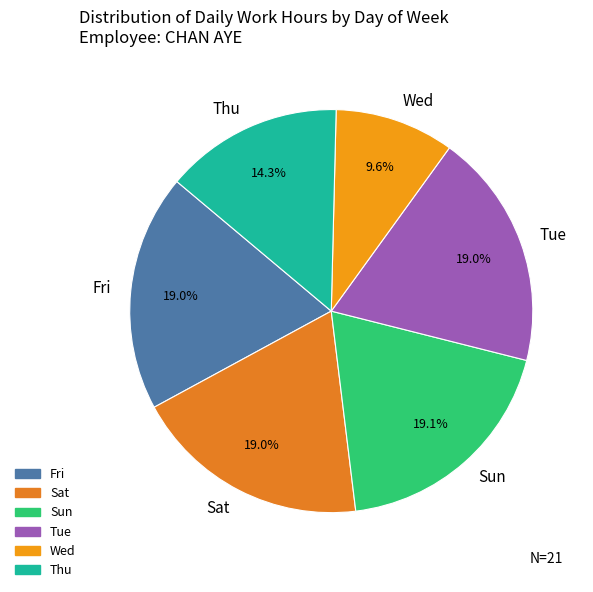

Is Fri the majority of the pie?

No